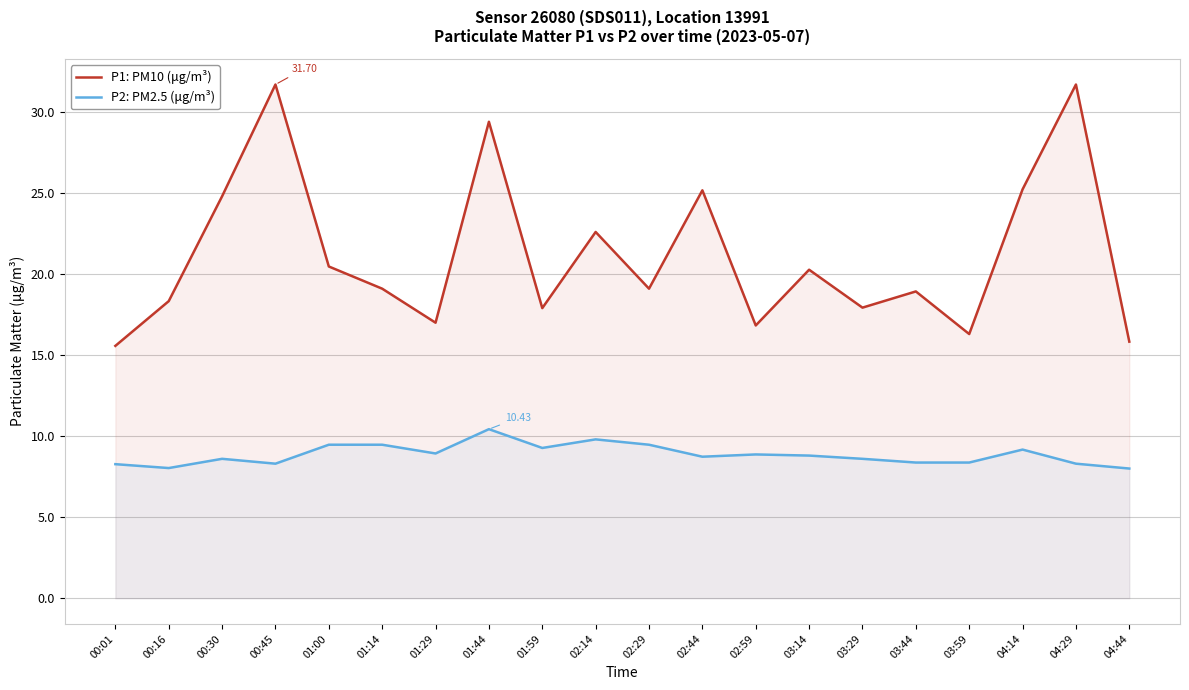

How many interior local valleys does the P2: PM2.5 (μg/m³) series have?

5